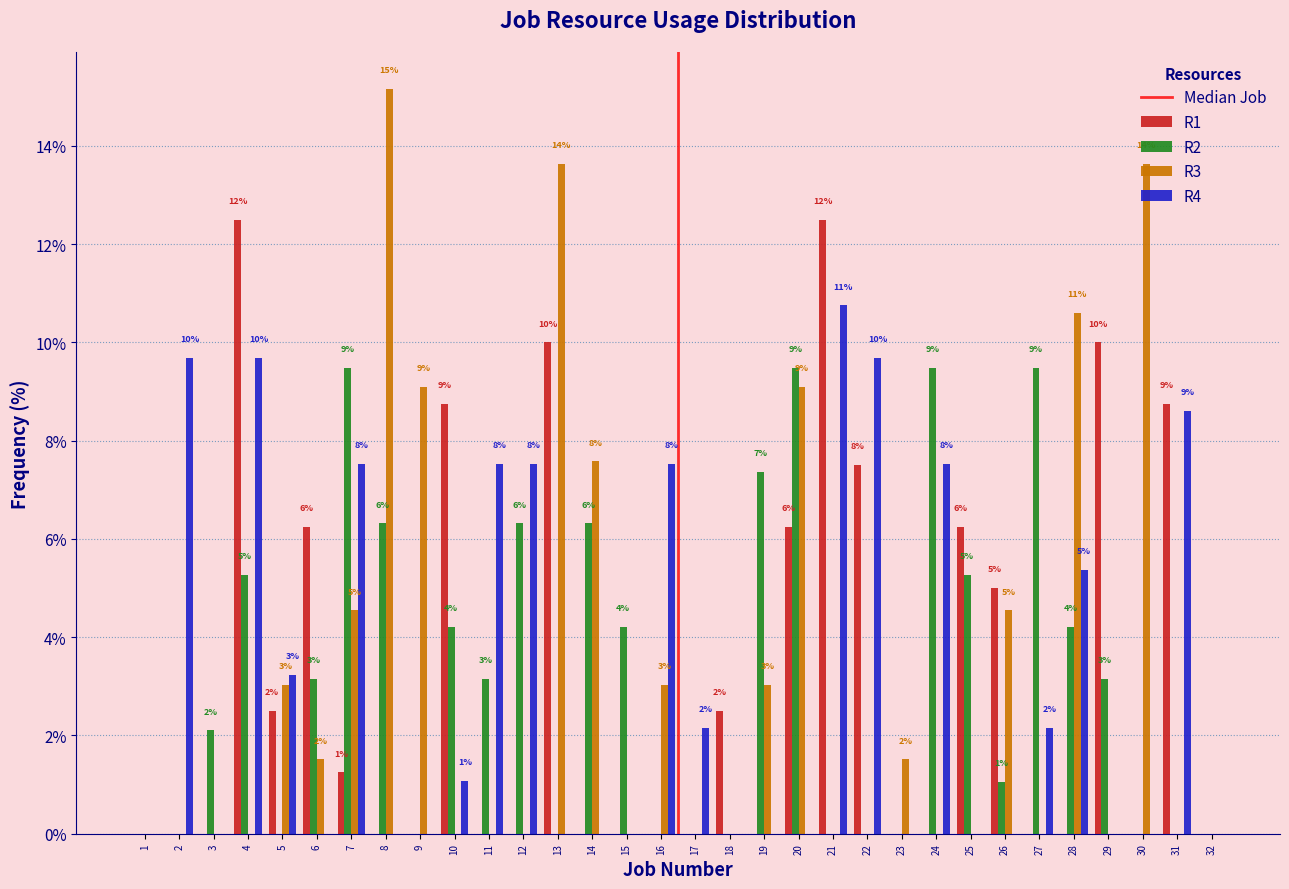

Which series changed the most between 6 and 13?

R3